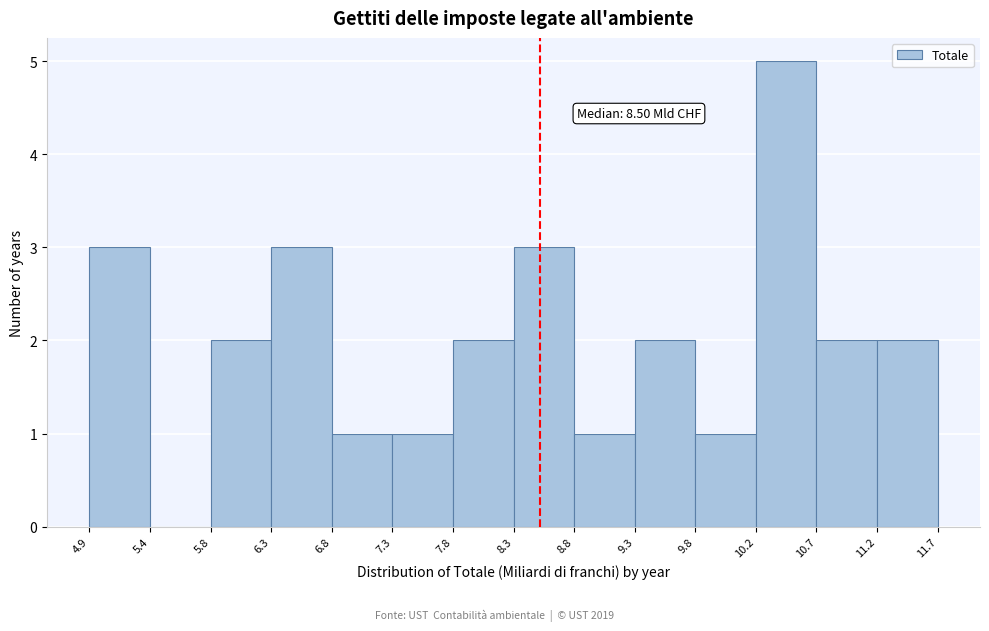

Over which range of the x-axis is the bar tallest?

10.2 to 10.7